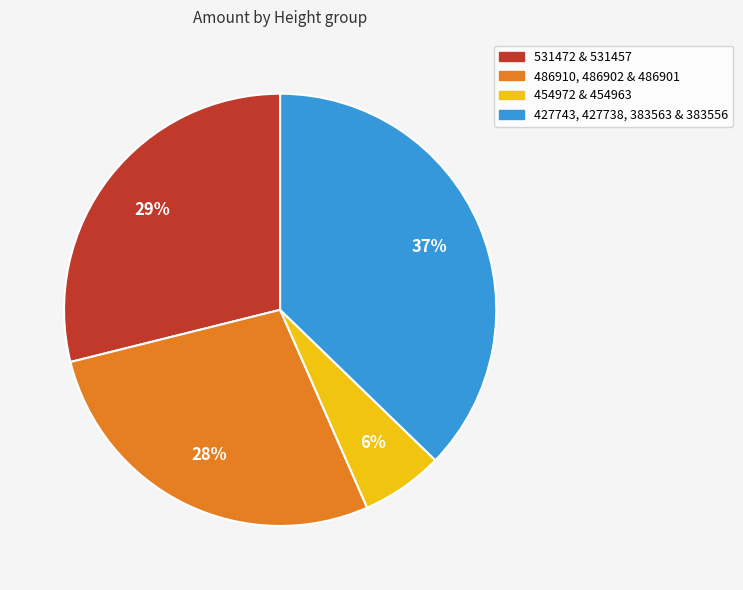

To the nearest percent, what is the difference between the largest and smallest slice percentages?

31%